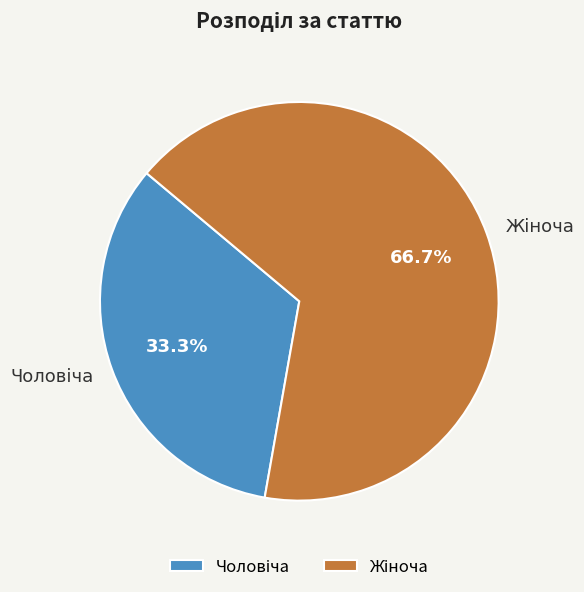

How many slices are in this pie chart?

2